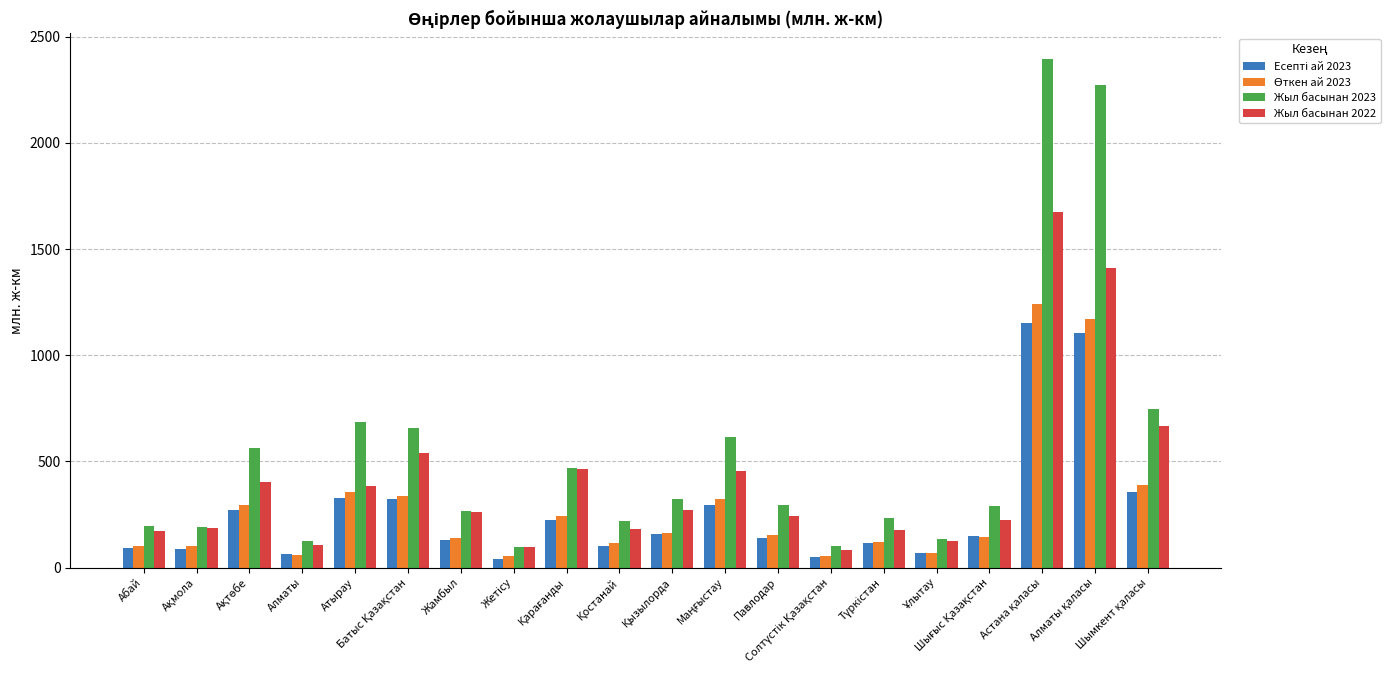

What is the maximum value for Жыл басынан 2022?

1676.4